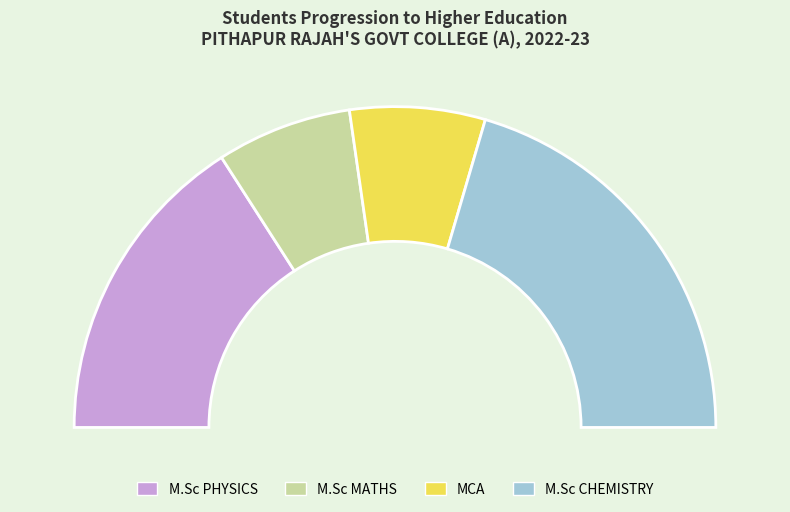

Does any single category account for the majority?

No